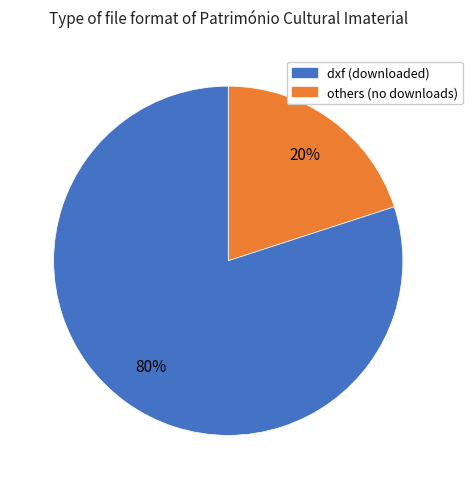

Is there a majority slice in this chart?

Yes